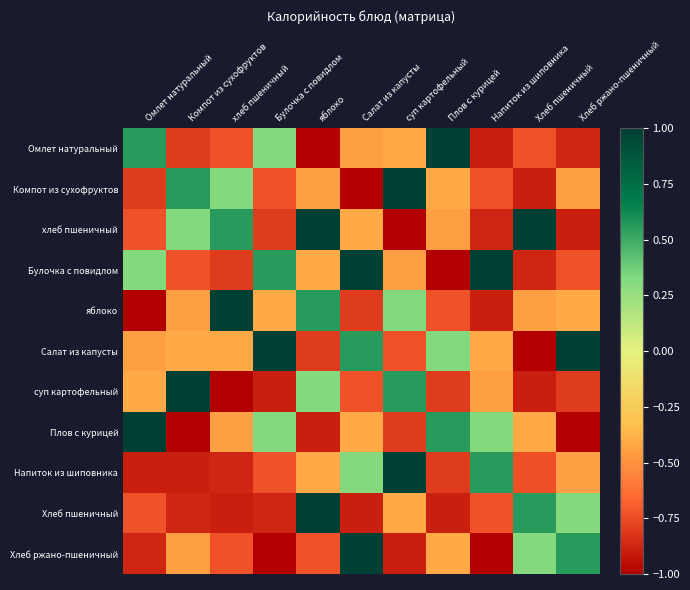

At which category does the chart reach its minimum across all series?

яблоко